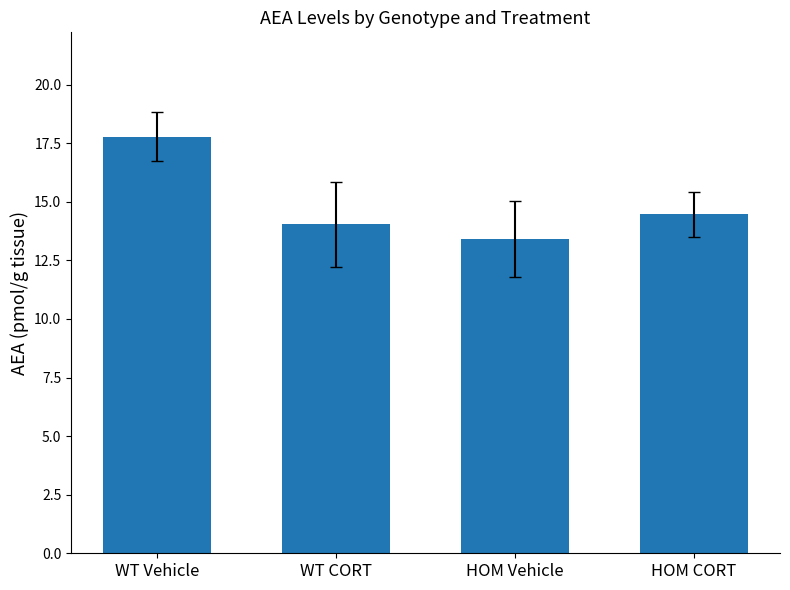

True or false: the data shows 17.8 at WT Vehicle.

True